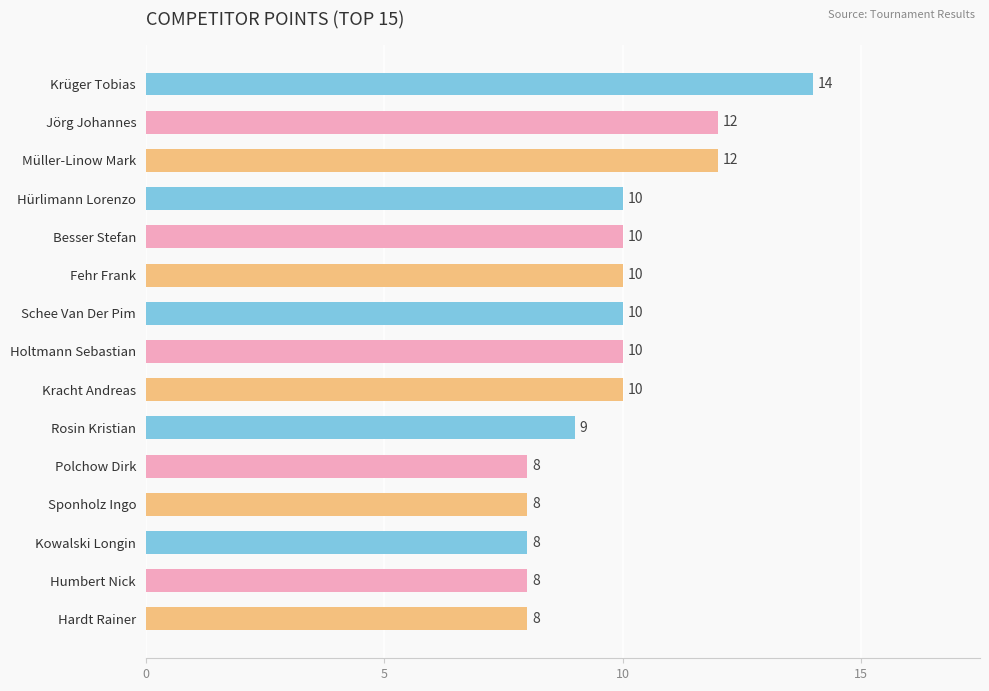

What is the label of the 14th bar from the bottom?

Jörg Johannes